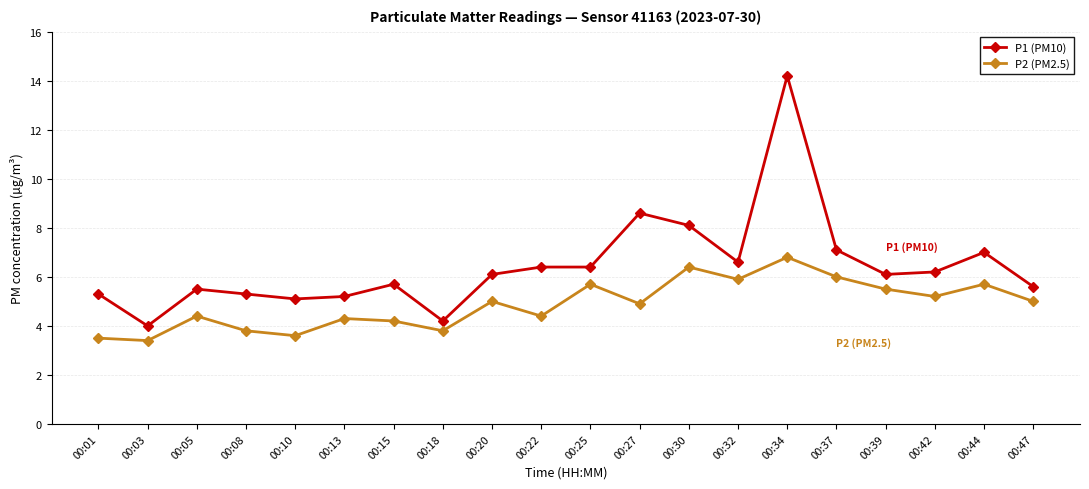

True or false: P1 (PM10) has a value of 9.3 at 00:05.

False